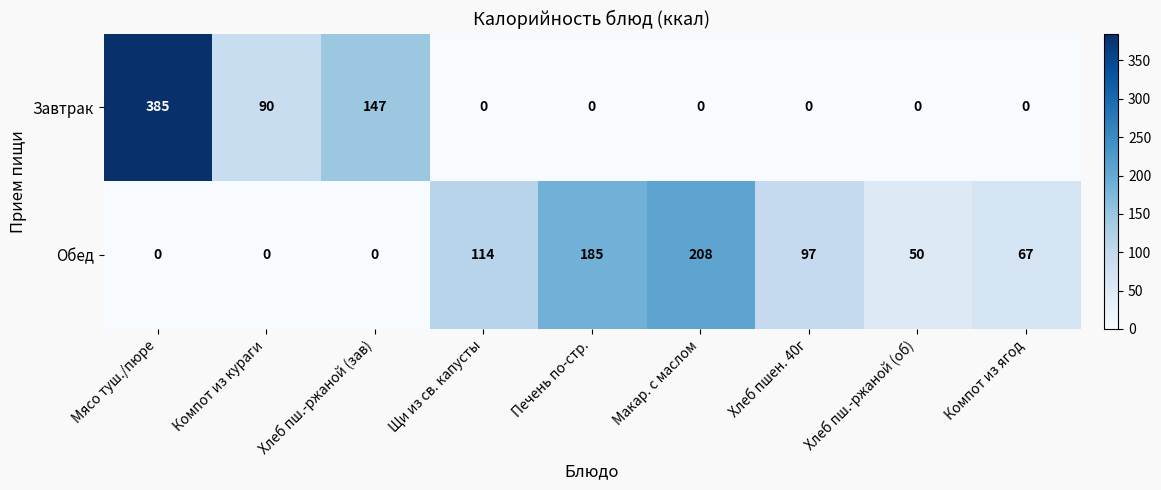

At how many categories does at least one series exceed 46?

9